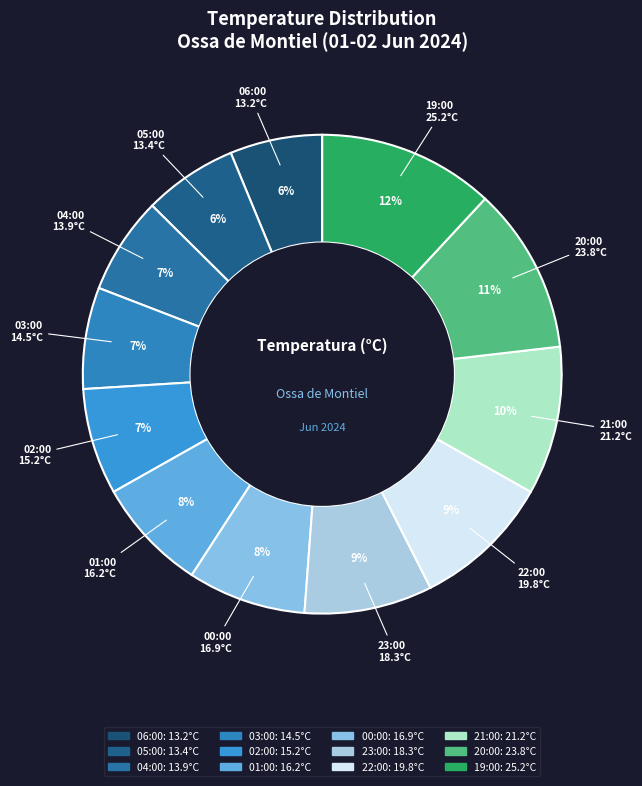

How many segments does this pie chart have?

12